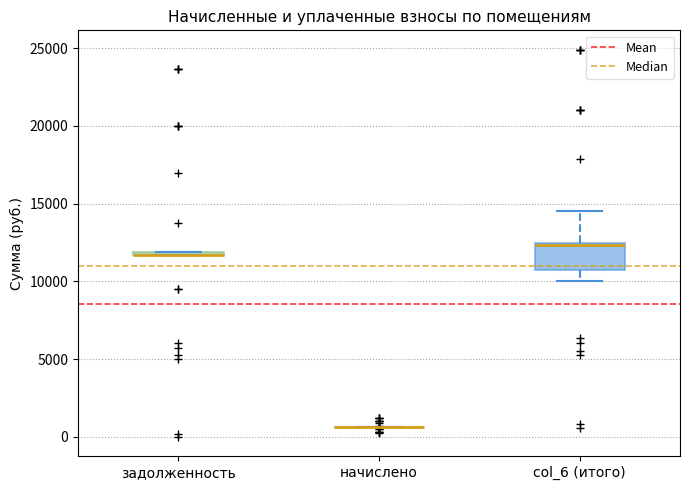

Comparing the boxes themselves (not the whiskers), which one is the tallest?

col_6 (итого)